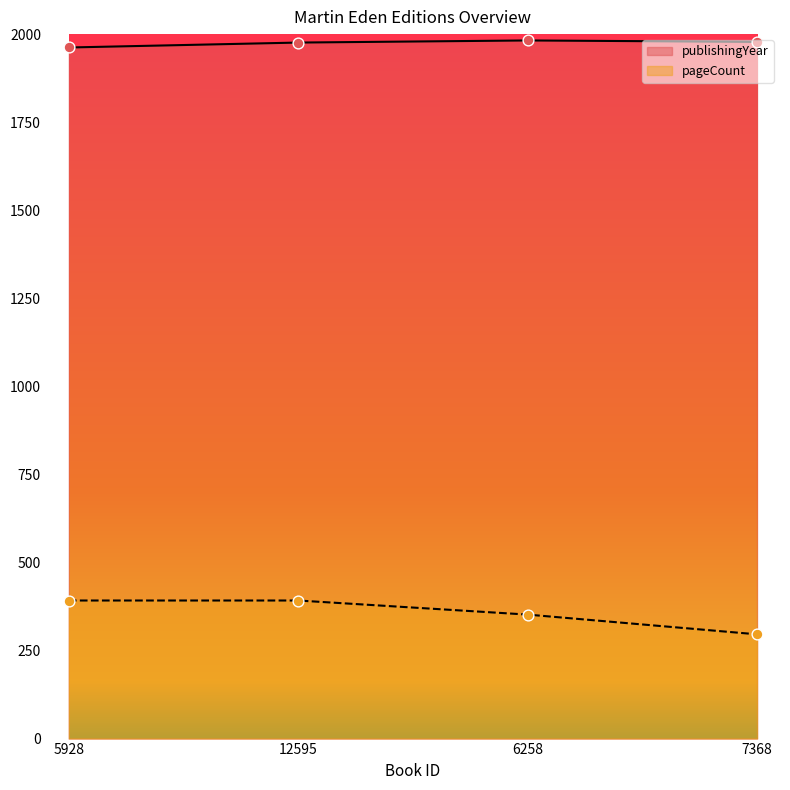

What are all the series names shown in the legend?

publishingYear, pageCount